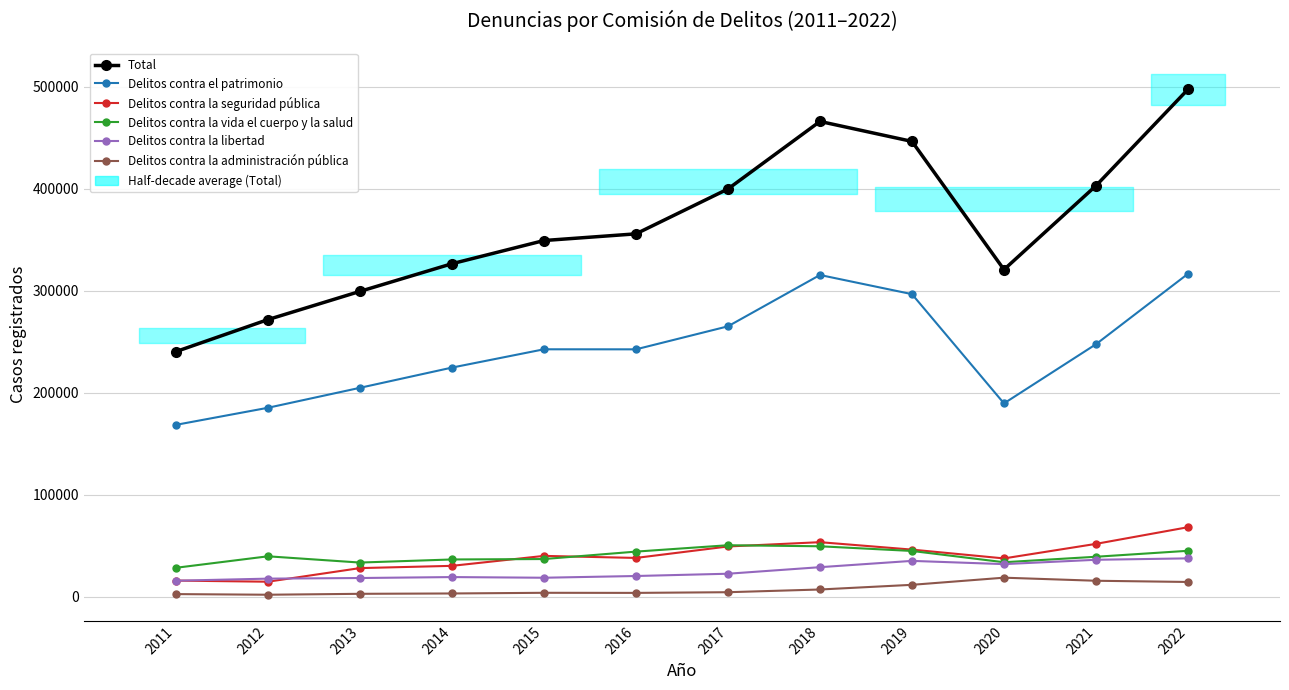

What is the difference between the second highest and minimum values in the Total series?

225650